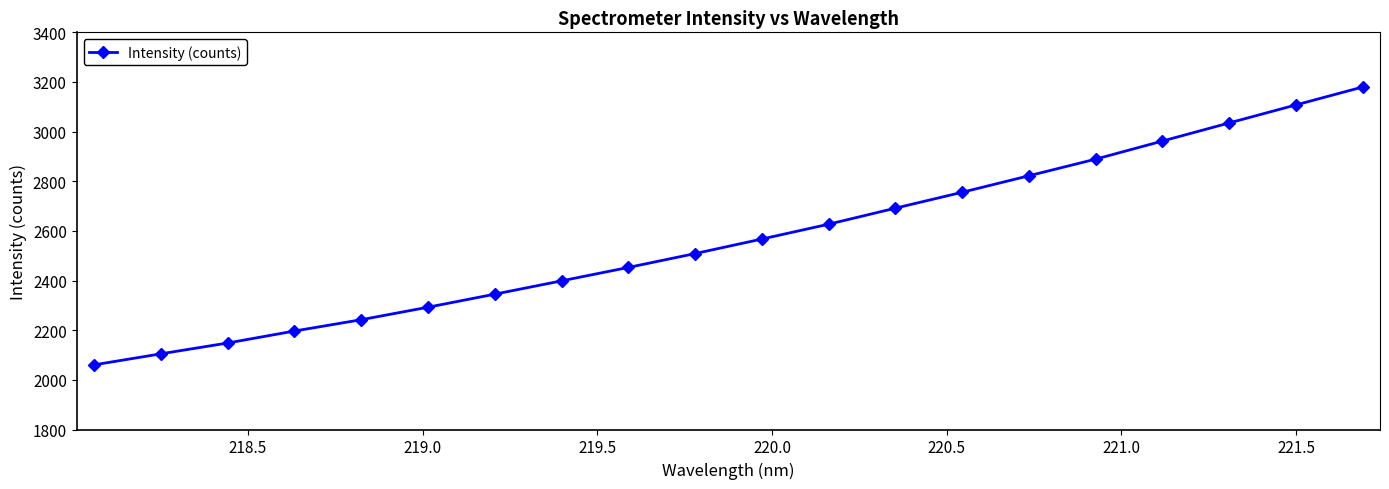

True or false: the data has more than 2 interior local peaks.

False